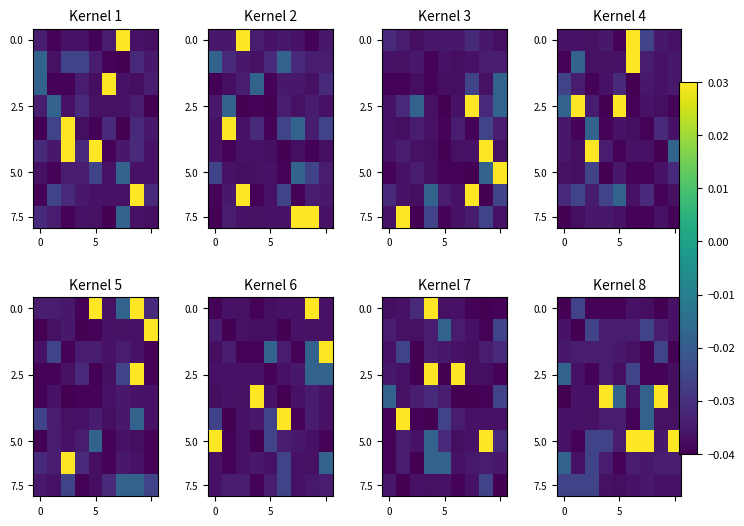

Between 0 and 3, which is larger?

3